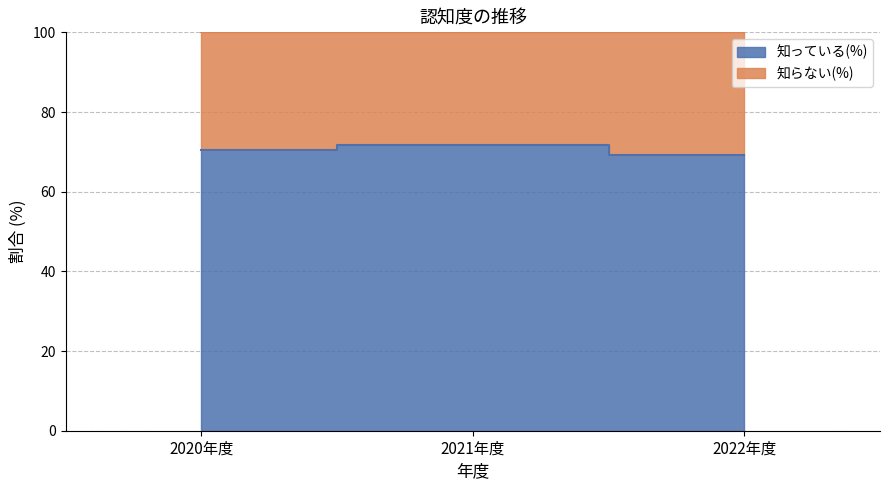

Reading right to left, extract all data points from this chart.

69.3	71.7	70.5